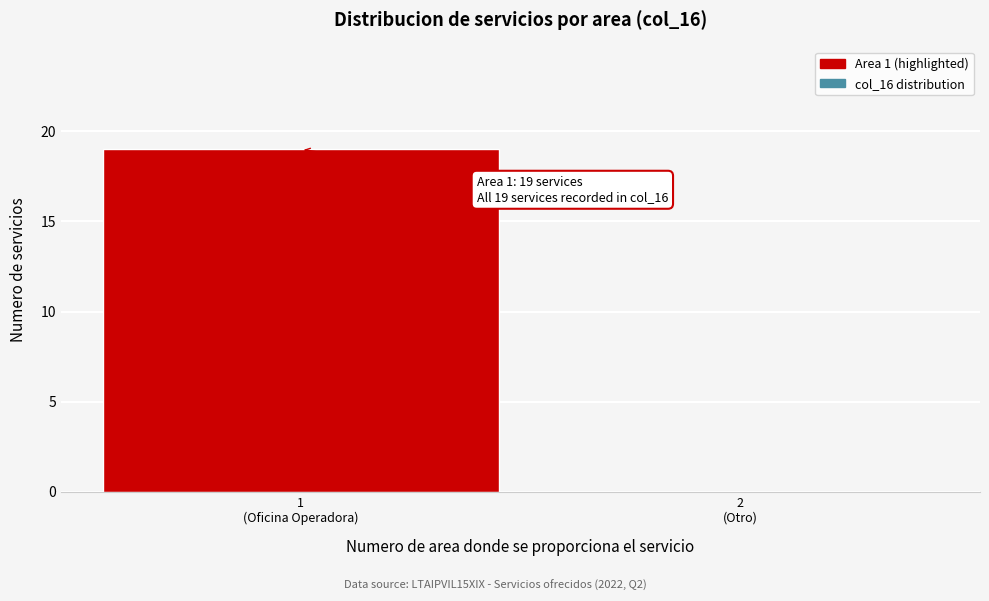

What is the maximum value shown in the chart?

19